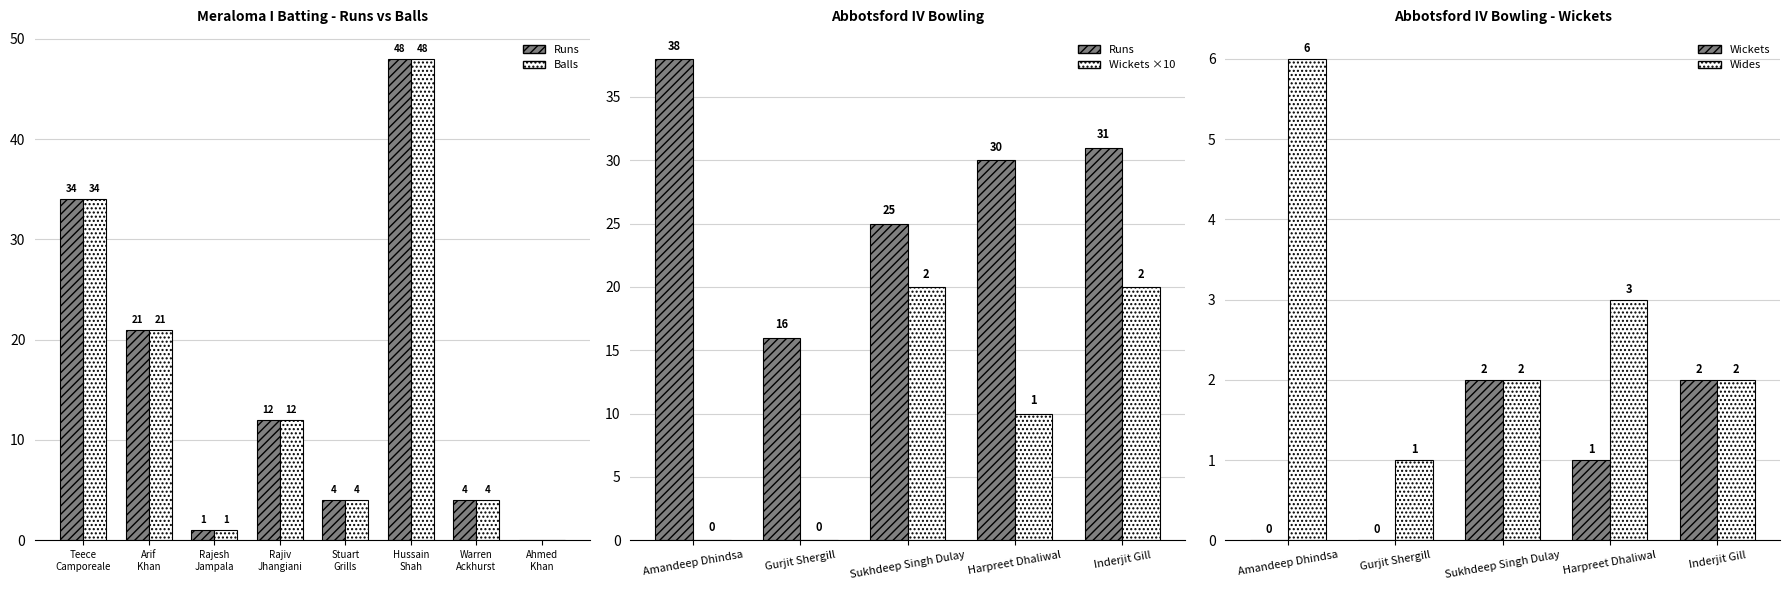

What is the maximum value shown in the chart?

48